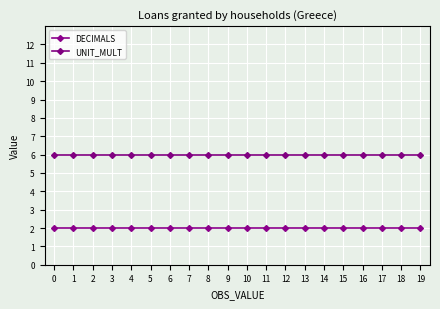

True or false: UNIT_MULT has more than 2 interior local peaks.

False